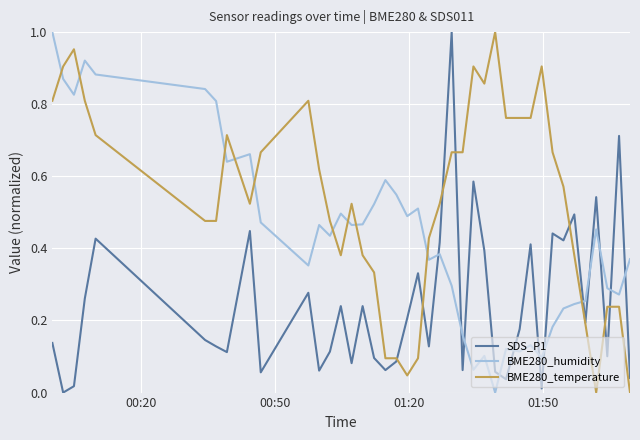

True or false: SDS_P1 and BME280_temperature cross at least once.

True